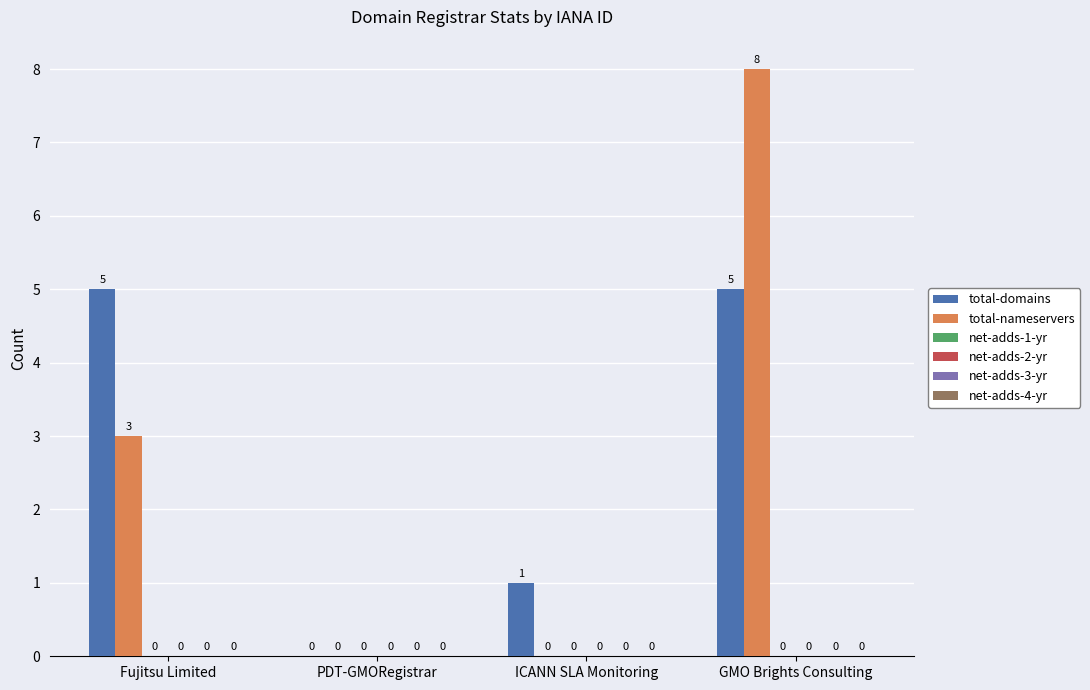

Are the bars horizontal?

No